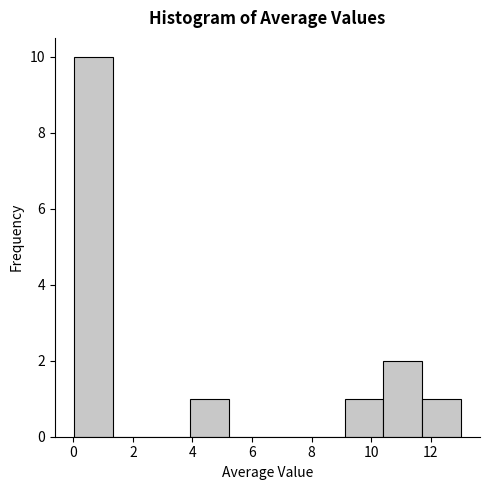

Which range on the x-axis has the tallest bar?

0.0 to 1.4